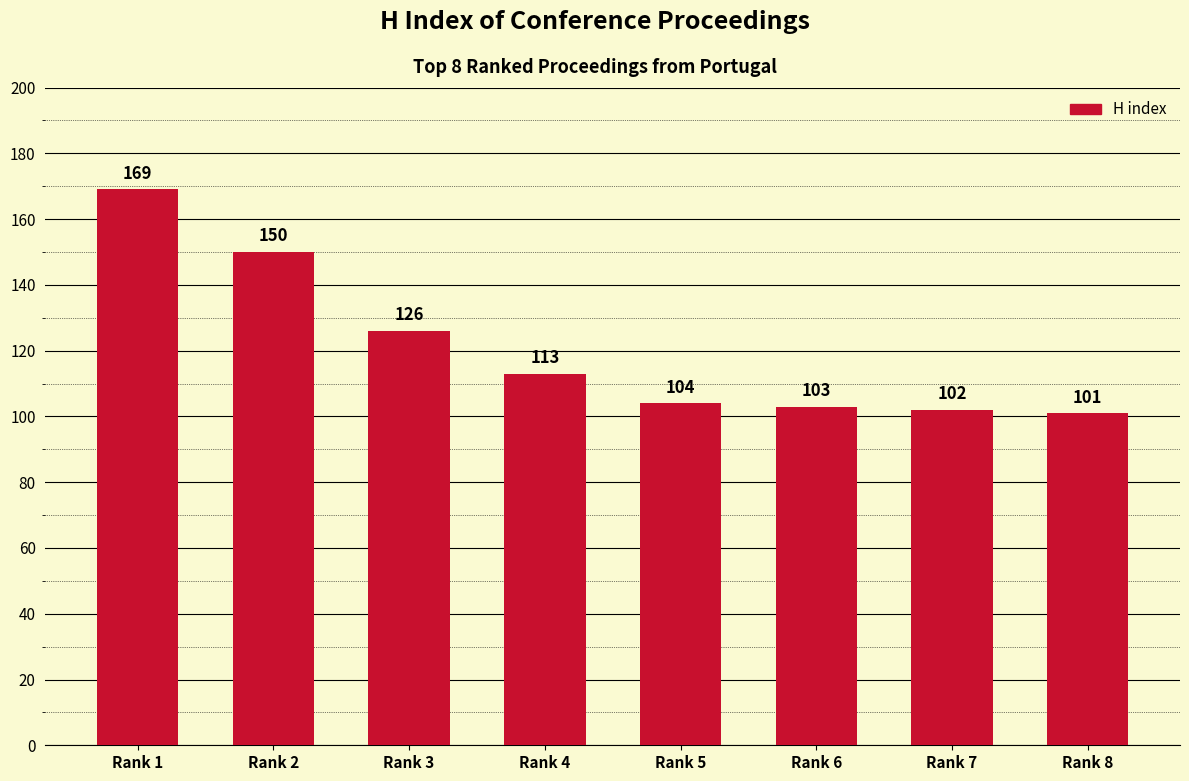

How many values are below 113?

4